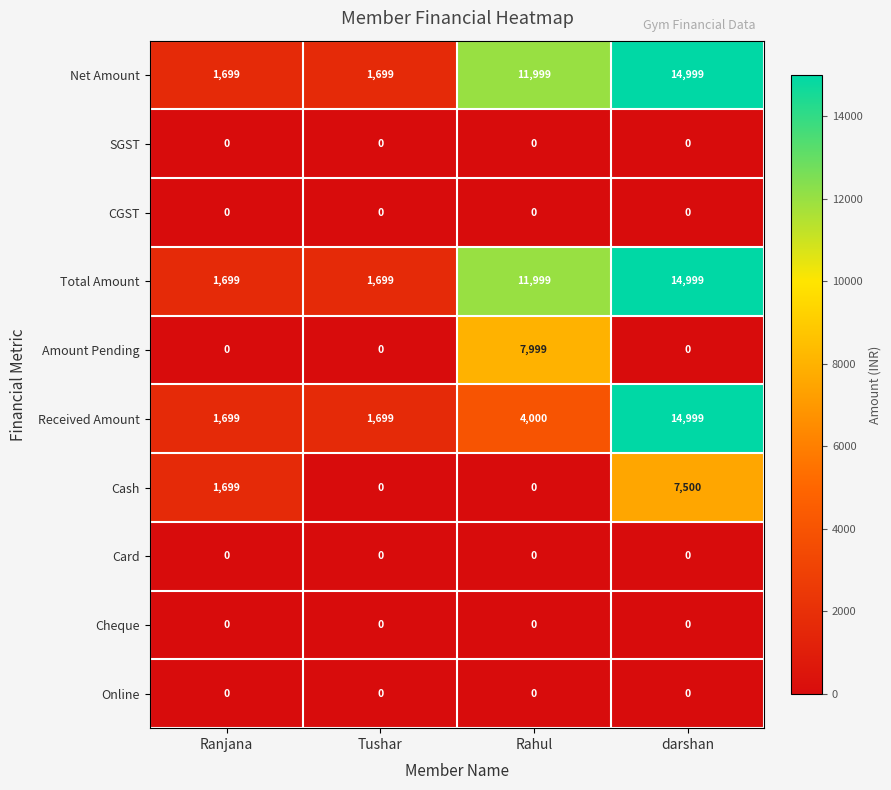

What is the sum of the Received Amount values at Tushar and darshan?

16698